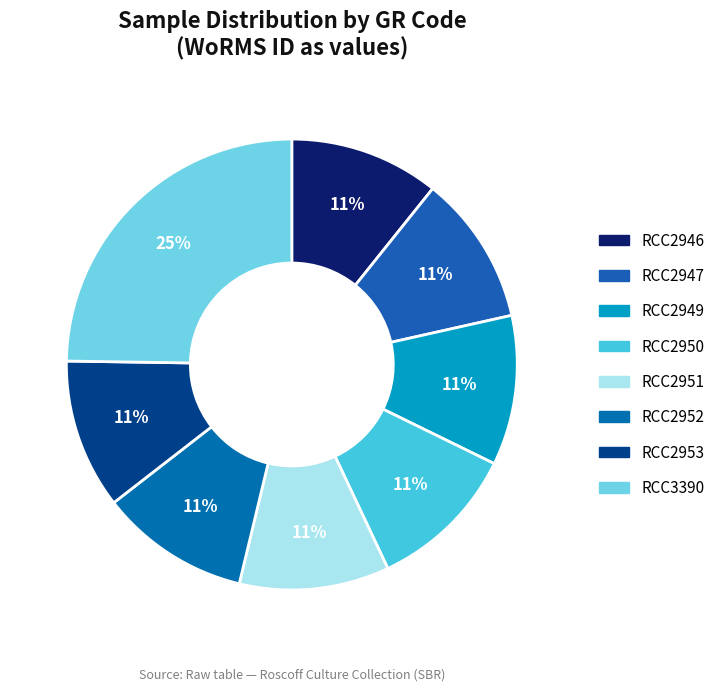

To the nearest percent, what is the average slice percentage?

12%